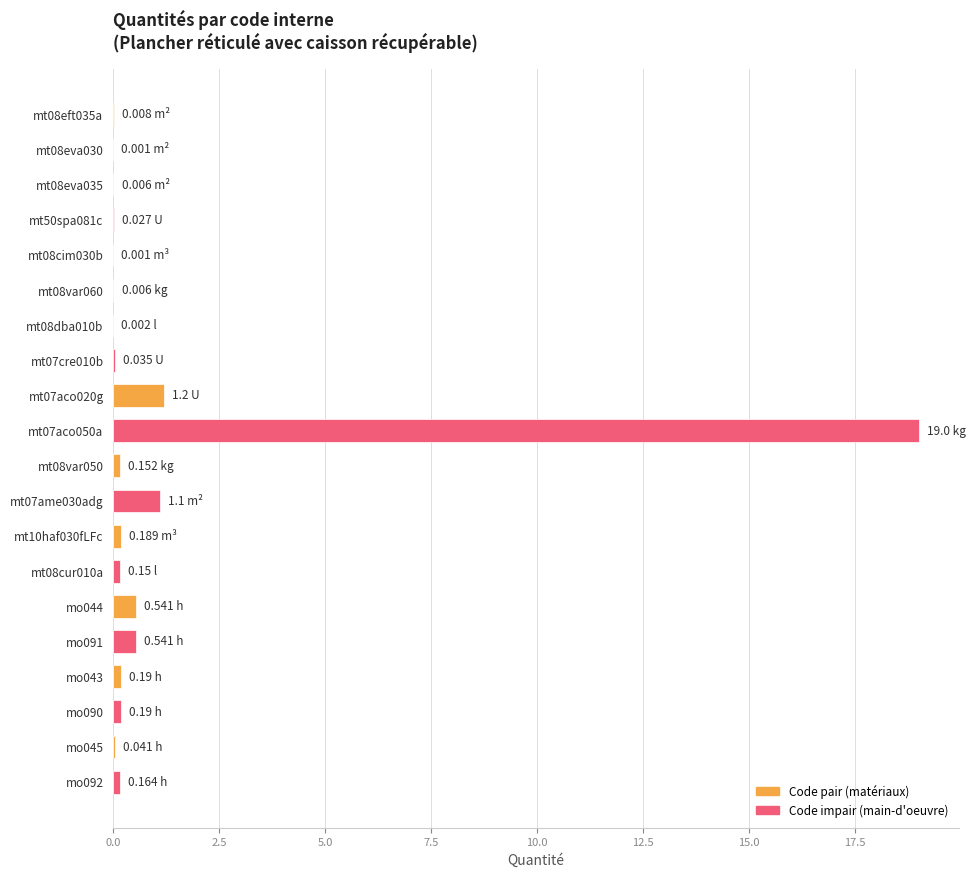

What is the sum of all values?

23.5